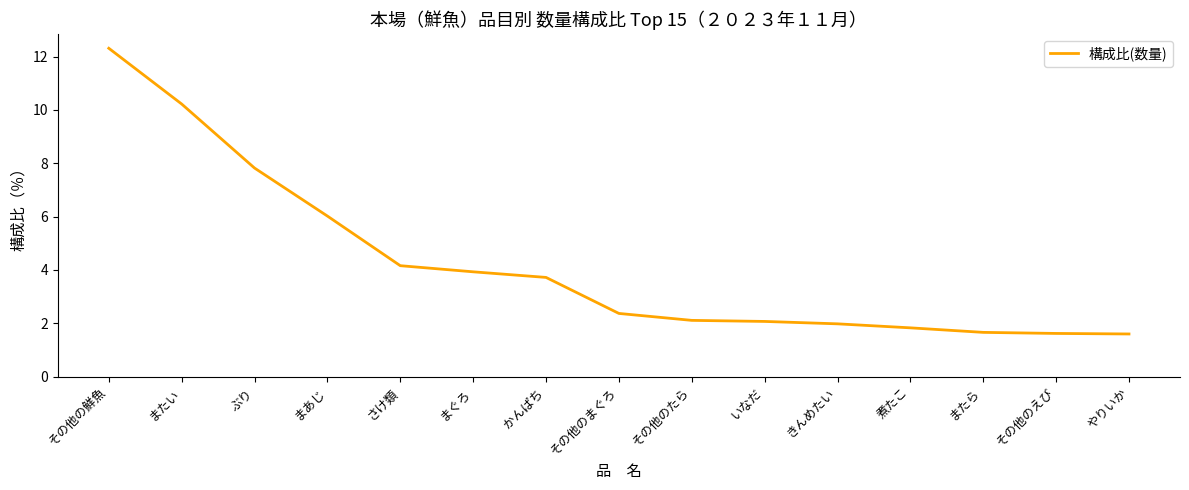

What is the sum of the values at まあじ and ぶり?

13.8